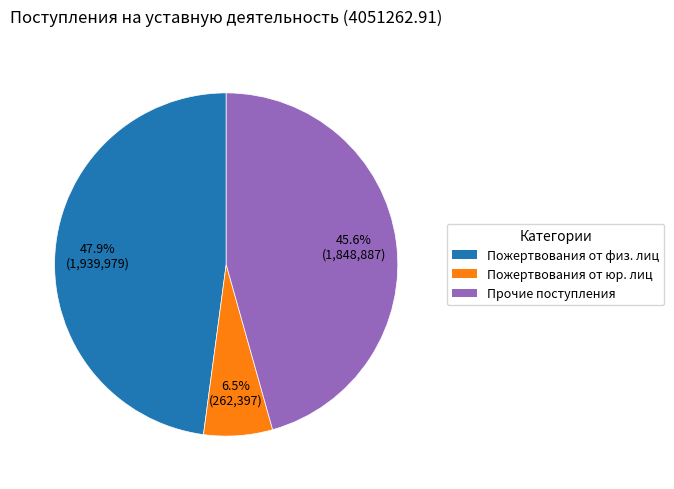

Is there a majority slice in this chart?

No